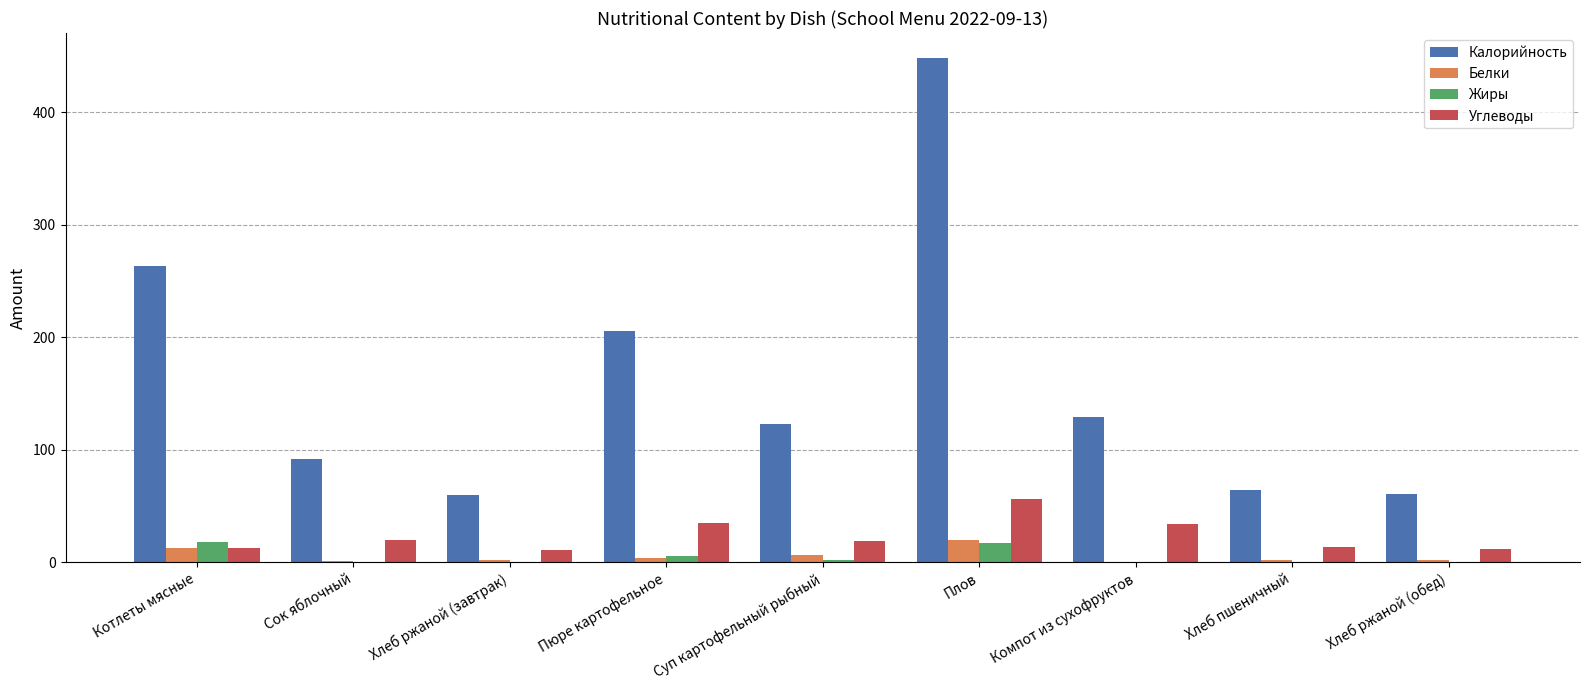

How many groups of bars are there?

9